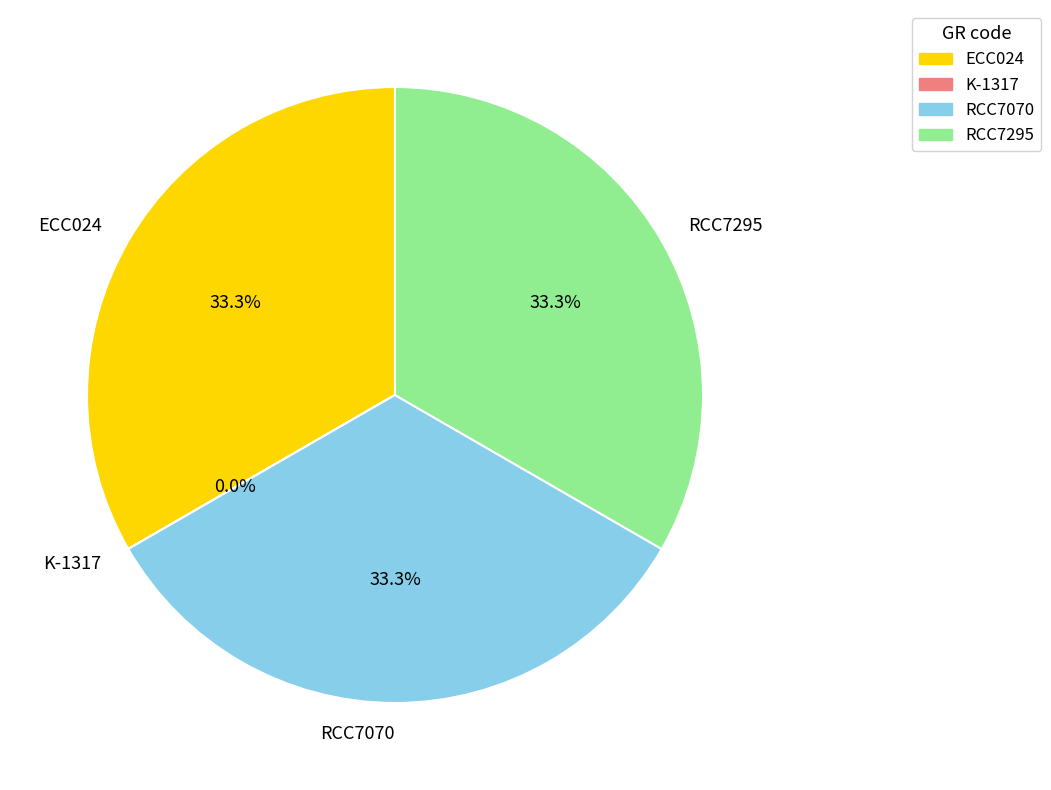

What is the total percentage of RCC7295 and ECC024?

66.7%